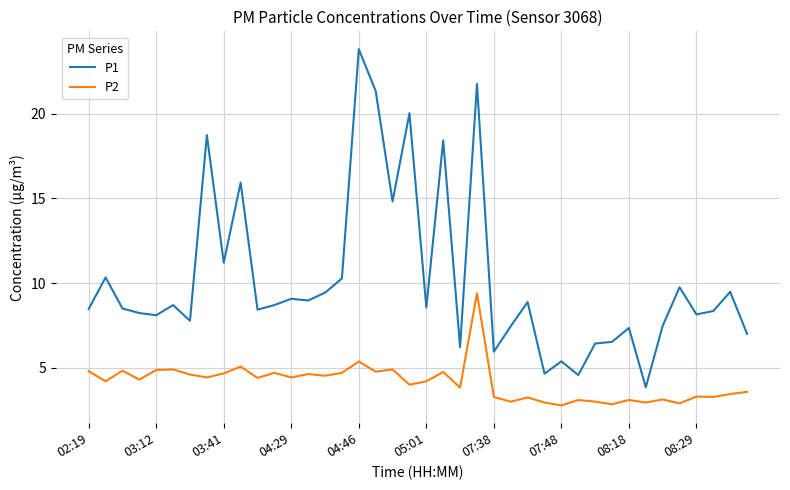

Which series has the largest total across all categories?

P1